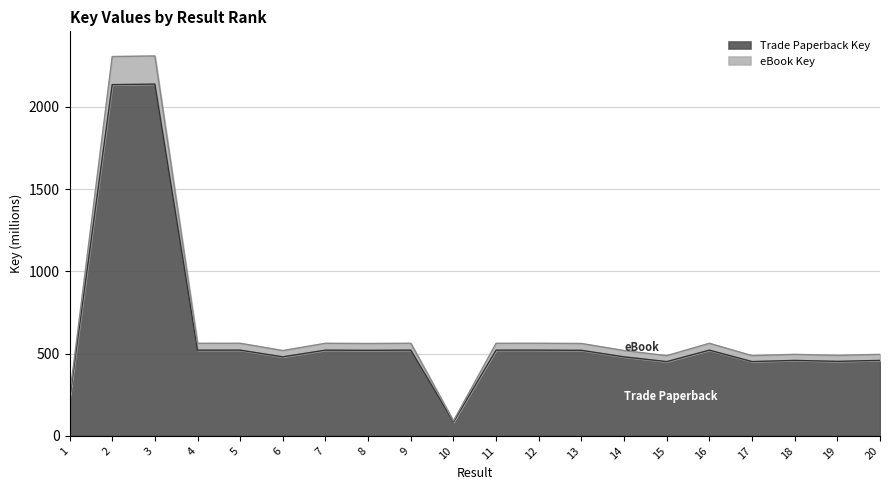

Which category has the highest value in the eBook Key series?

3